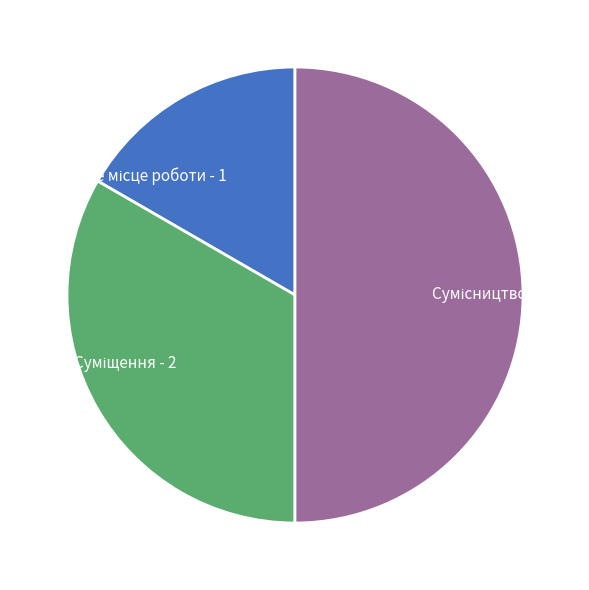

Is the sum of Основне місце роботи and Суміщення greater than half?

No